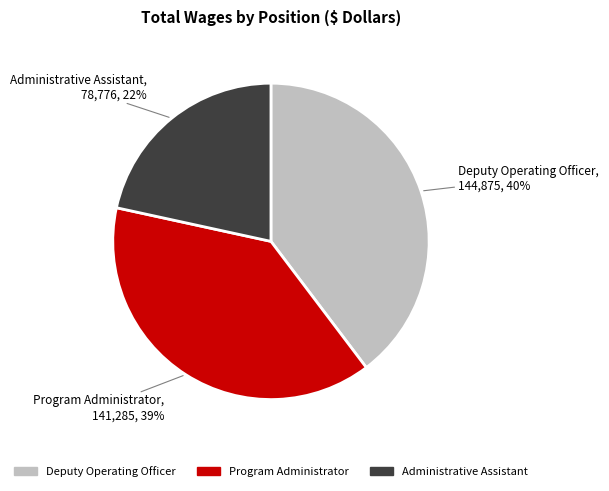

True or false: Deputy Operating Officer accounts for 28% of the total.

False